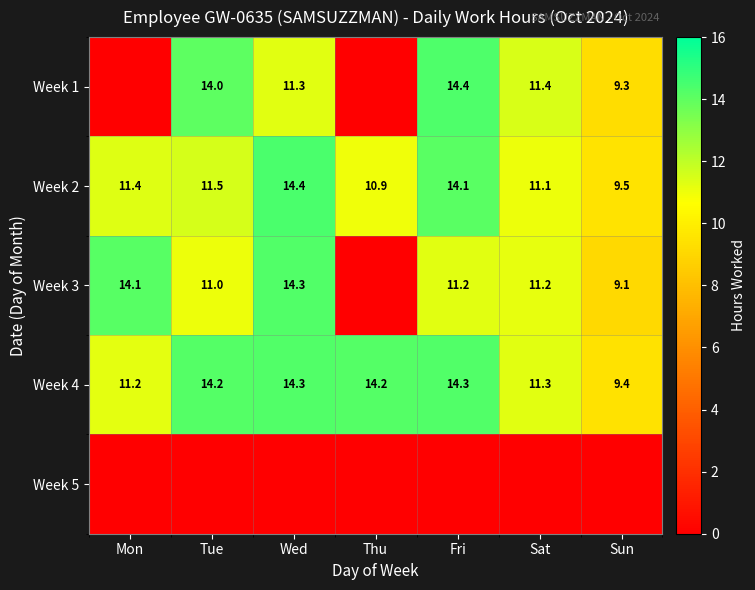

True or false: Week 2 has a value of 3.1 at Thu.

False